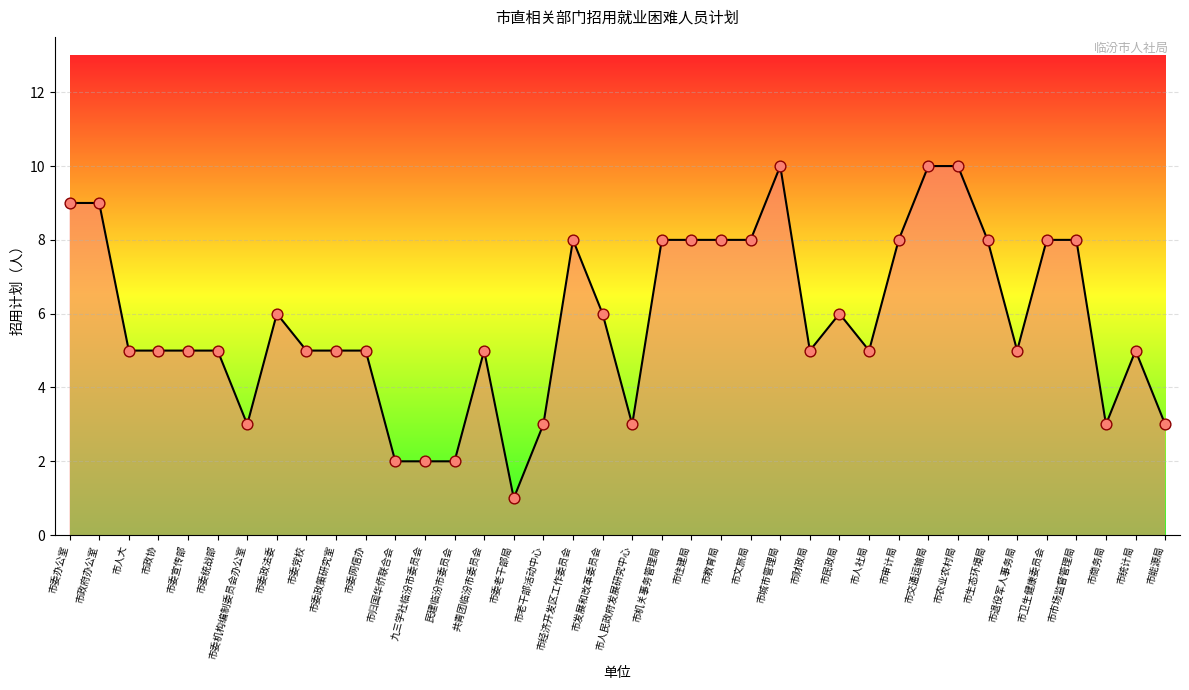

What is the ratio of the value at 九三学社临汾市委员会 to the value at 市政协?

0.4